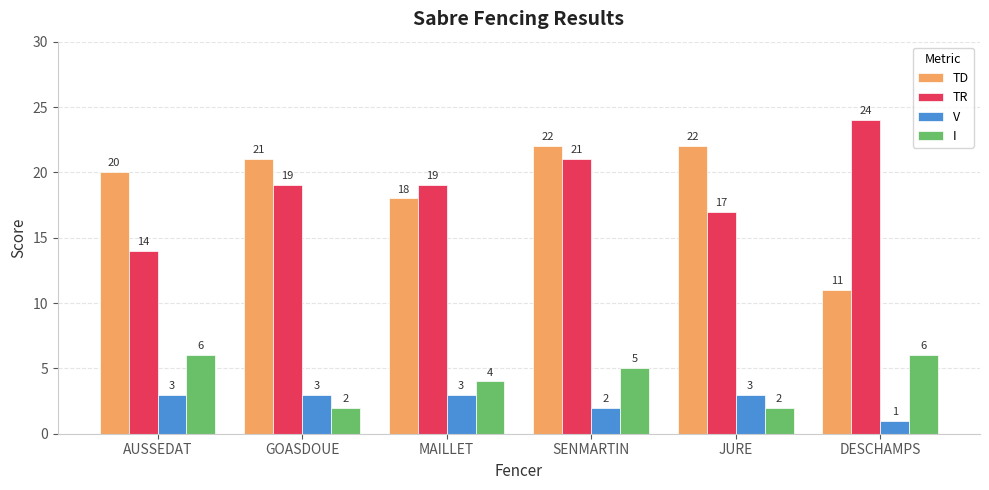

Is it true that V equals 2 at SENMARTIN?

True